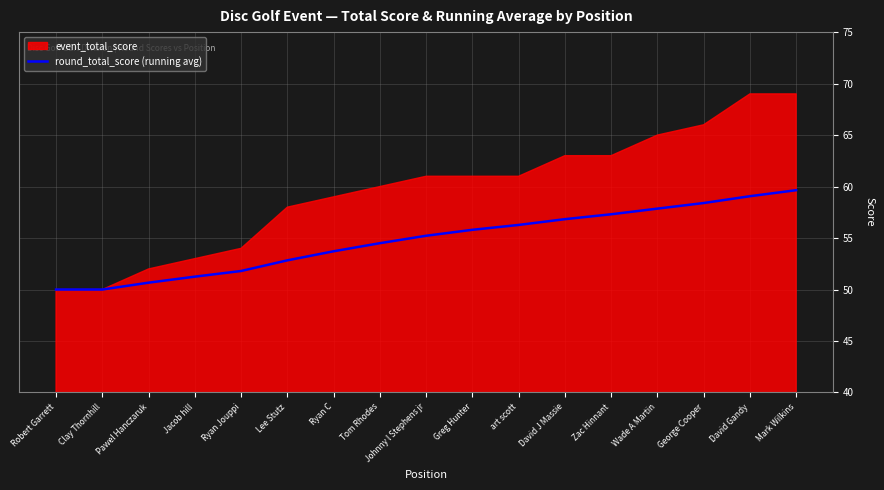

What value does the data have at Clay Thornhill?

50.0